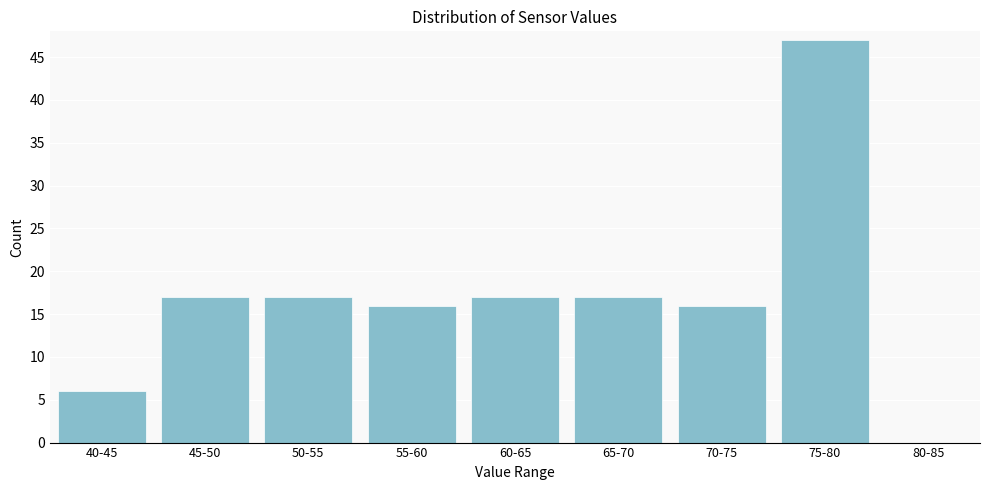

Reading right to left, extract all data points from this chart.

80-85=0	75-80=47	70-75=16	65-70=17	60-65=17	55-60=16	50-55=17	45-50=17	40-45=6